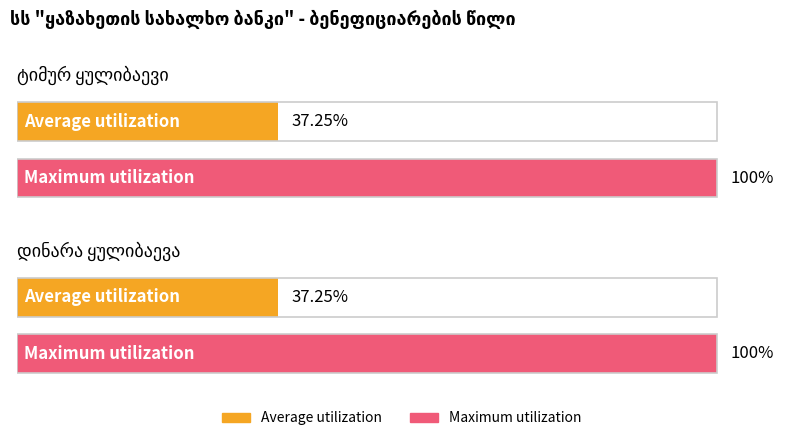

How many distinct data groups are displayed?

2